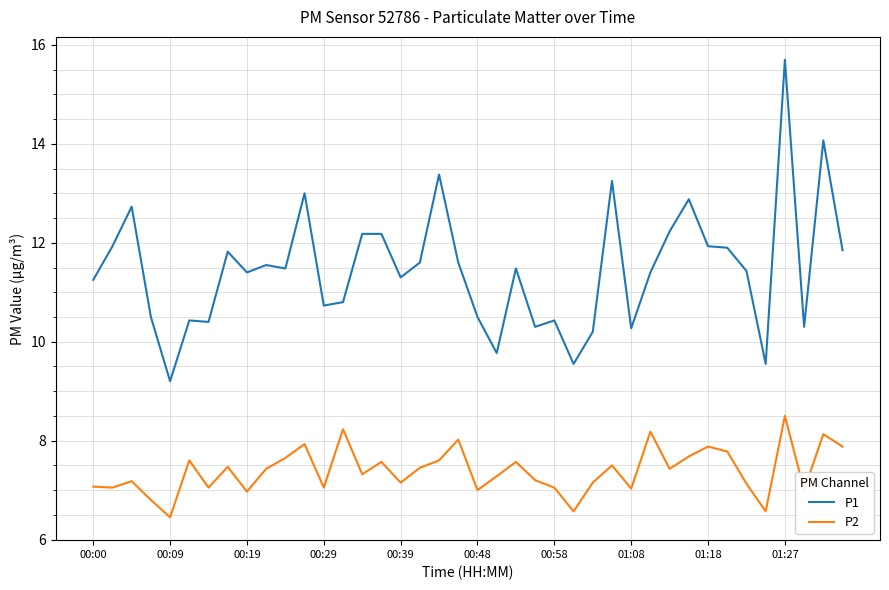

True or false: P1 and P2 intersect in this chart.

False